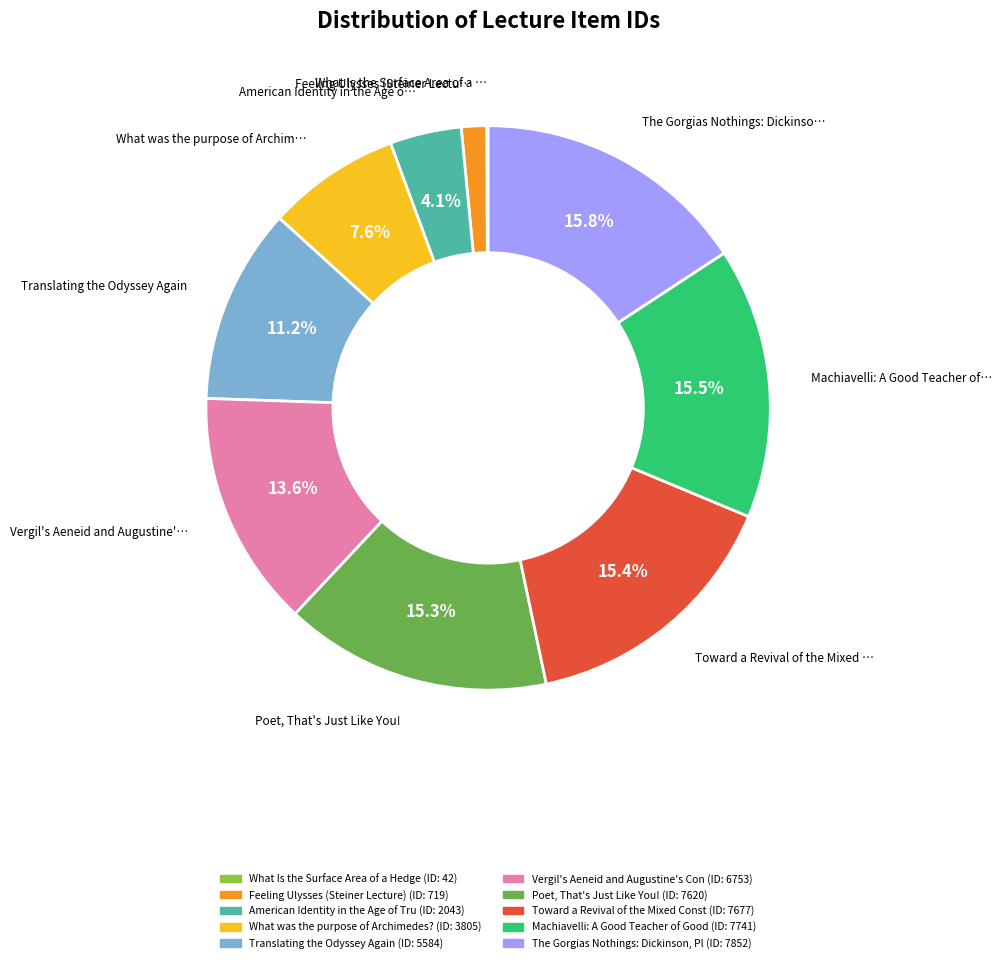

Is there a majority slice in this chart?

No